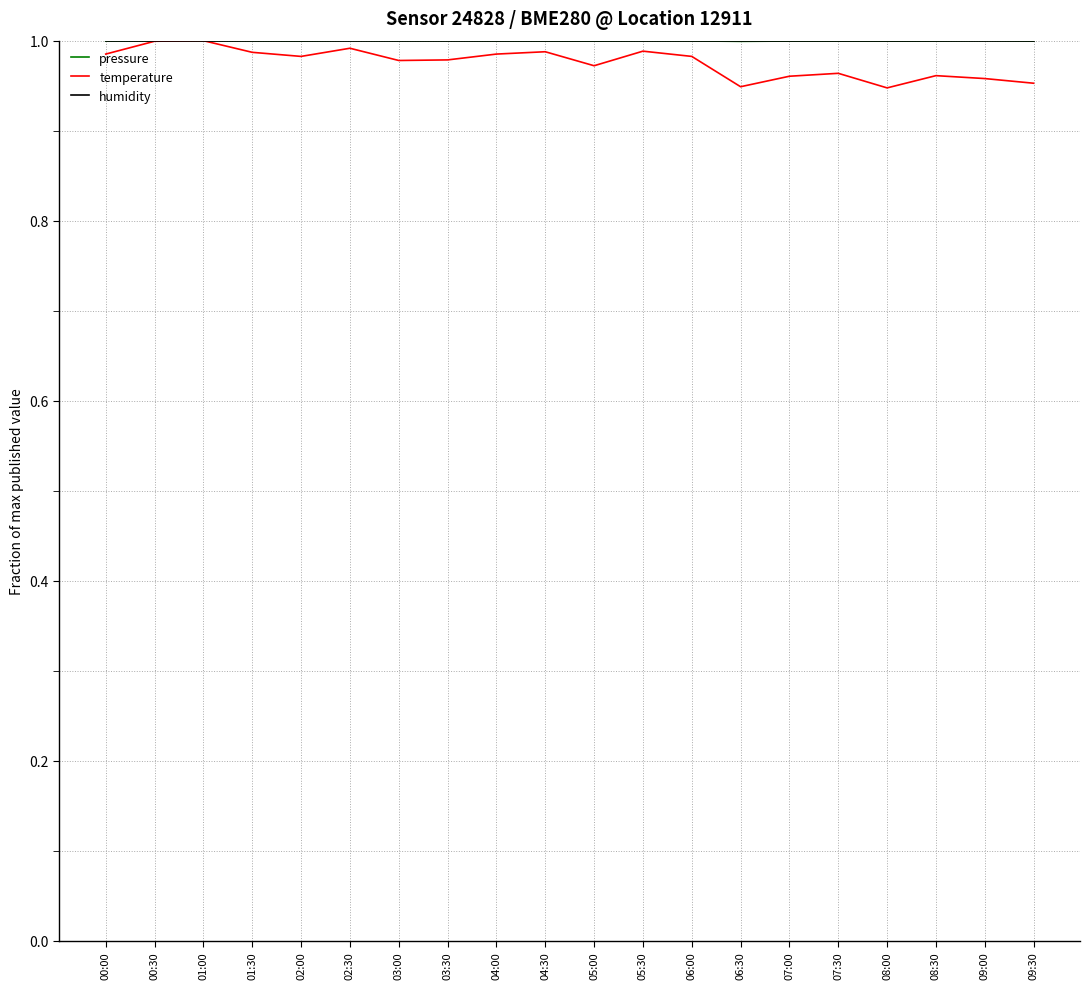

Is the value of temperature at 08:00 greater than the value of pressure at 08:30?

No